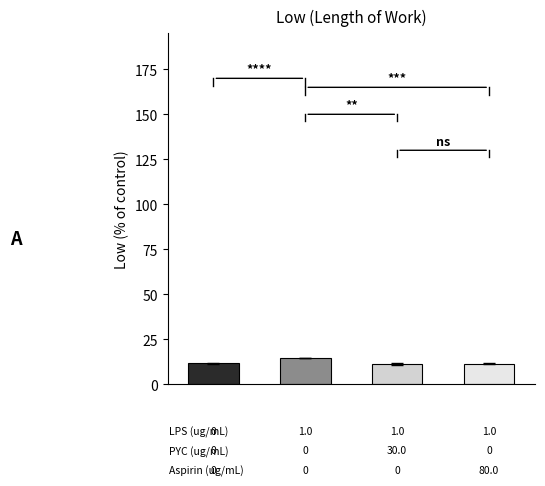

What is the average value?

12.0